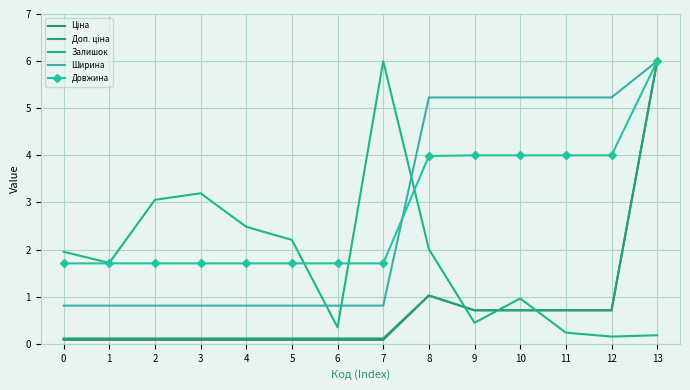

True or false: Доп. ціна and Довжина cross at least once.

False